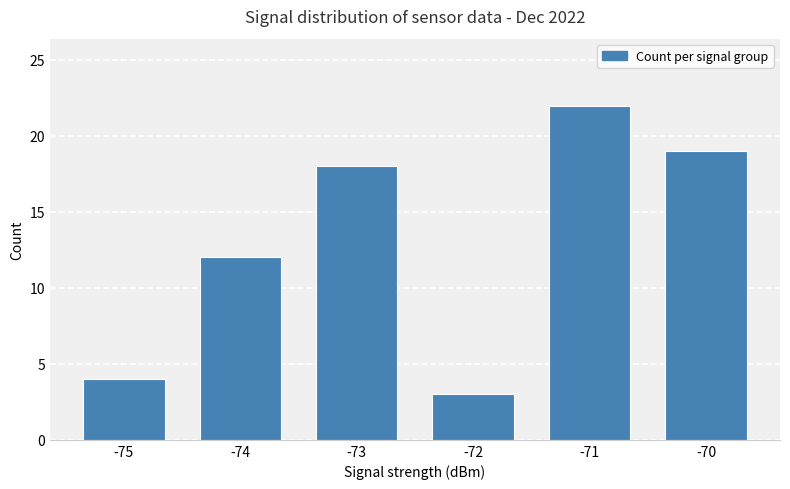

List the labels in order of value, largest first.

-71, -70, -73, -74, -75, -72